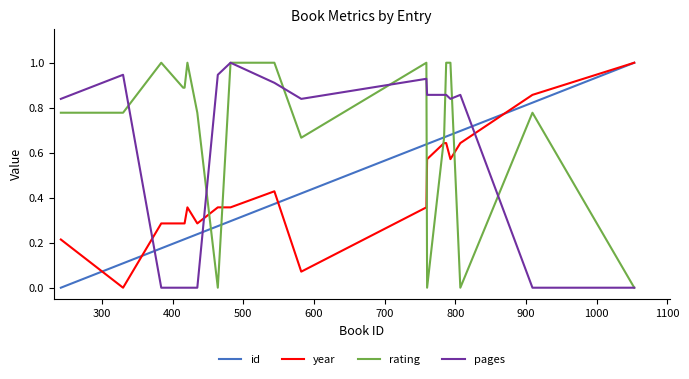

What is the maximum value for pages?

1.0